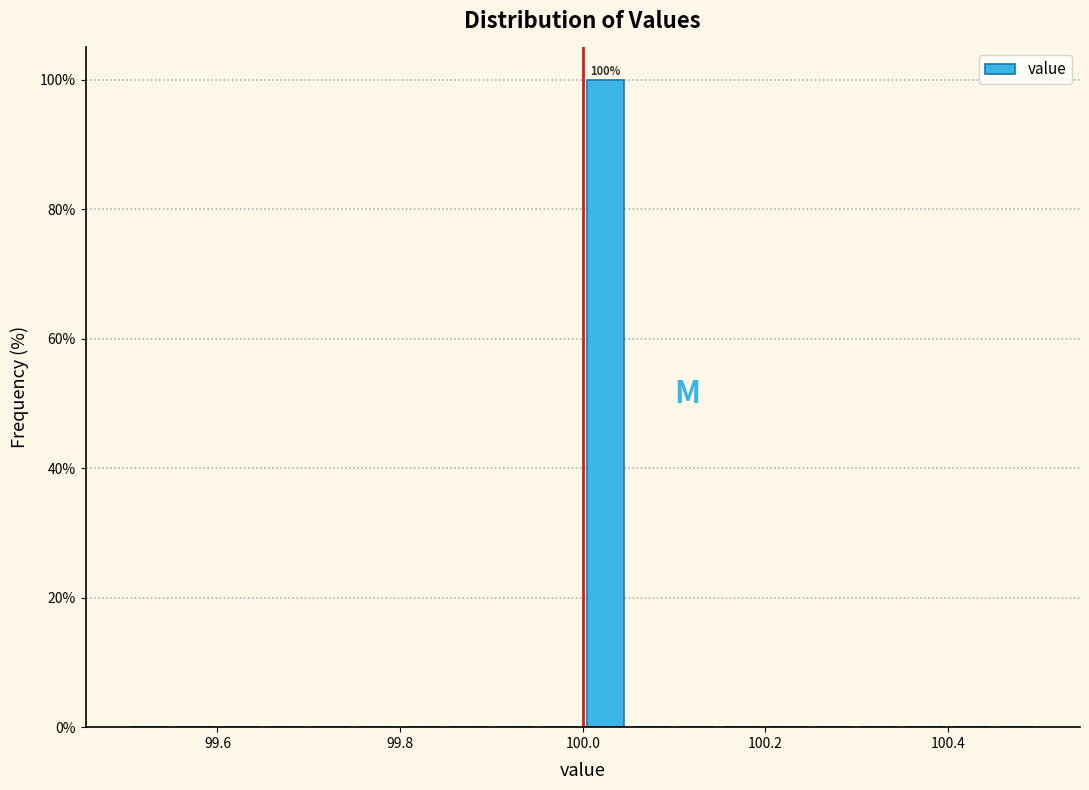

Around what value on the x-axis is the tallest bar? Give the approximate position of its centre, as read against the axis.

100.02